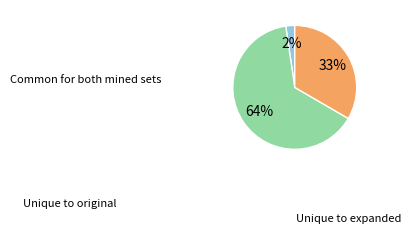

How many segments does this pie chart have?

3